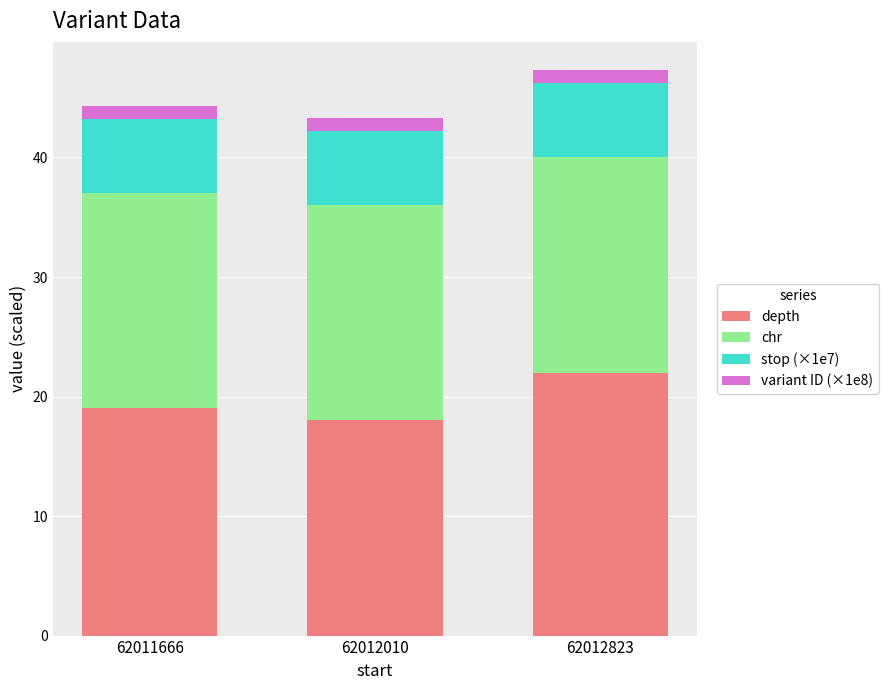

Reading right to left, list the values for the depth series.

62012823=22.0	62012010=18.0	62011666=19.0